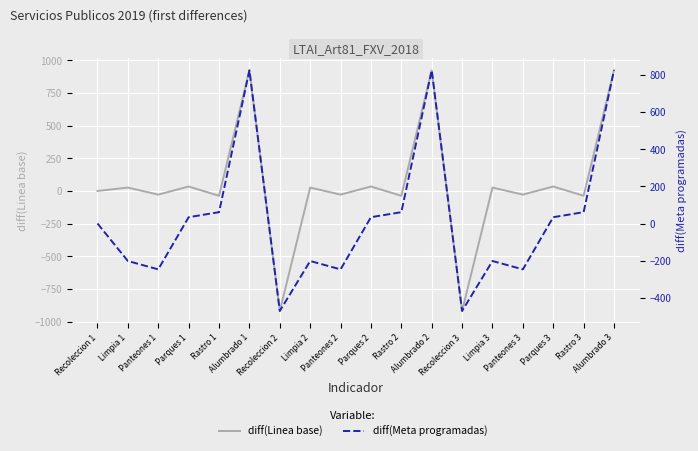

What is the spread (max minus min) of values at Alumbrado 1?

98